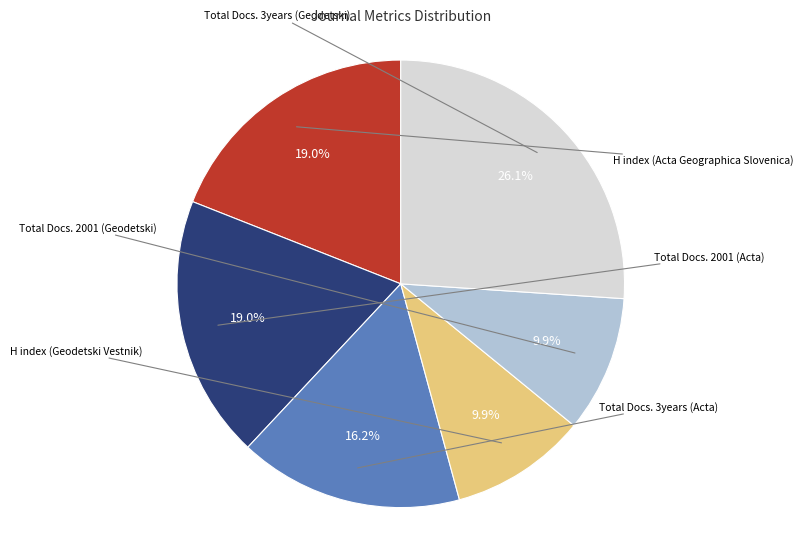

Does any single category account for the majority?

No